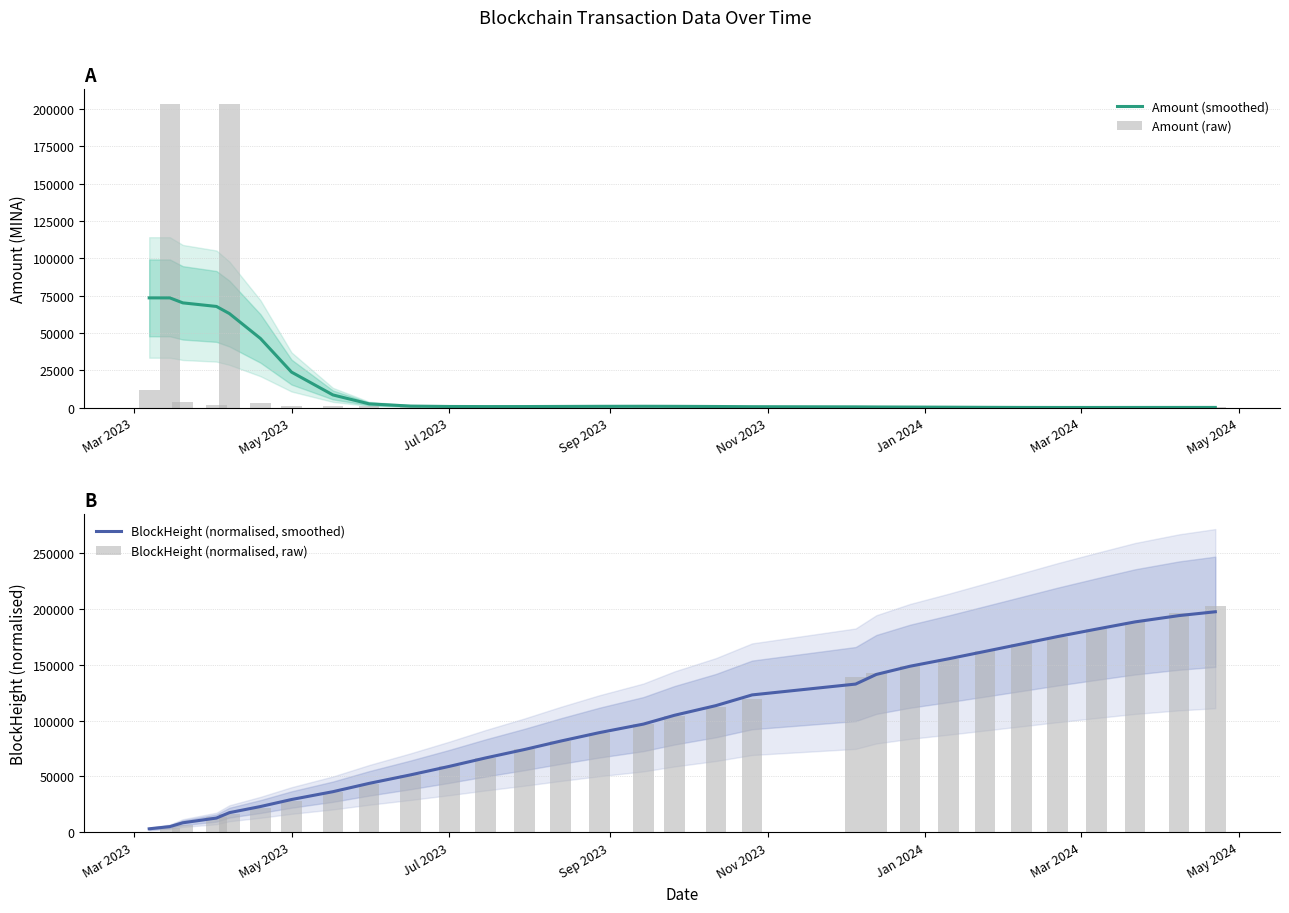

How many values in the Amount (smoothed) series are below 811?

15